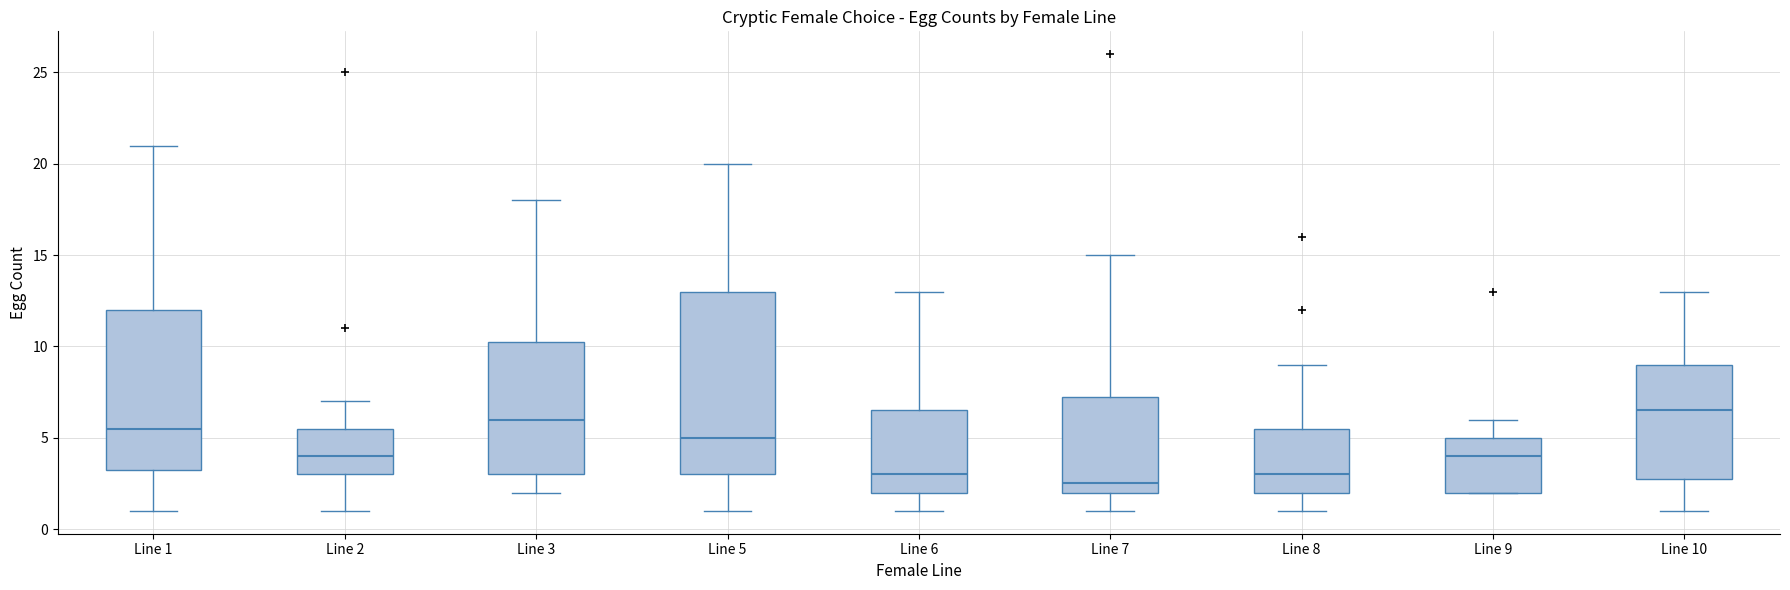

Which box's median line is the lowest?

Line 7